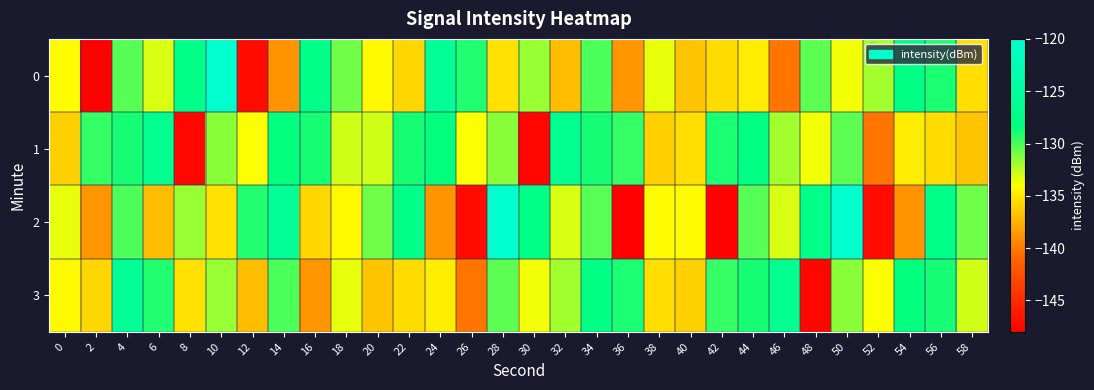

Reading left to right, extract all data points from this chart.

0: 0=-134.1	2=-147.8	4=-130.3	6=-133.1	8=-127.5	10=-120.1	12=-147.2	14=-138.9	16=-127.5	18=-130.9	20=-134.3	22=-135.8	24=-126.1	26=-129.1	28=-135.3	30=-131.7	32=-137.0	34=-130.1	36=-138.7	38=-133.5	40=-136.6	42=-135.5	44=-134.8	46=-140.3	48=-130.5	50=-133.7	52=-132.0	54=-127.8	56=-129.0	58=-135.5
1: 0=-136.2	2=-129.5	4=-128.9	6=-126.8	8=-147.5	10=-131.4	12=-133.9	14=-128.5	16=-128.9	18=-132.9	20=-132.9	22=-128.9	24=-128.5	26=-133.9	28=-131.4	30=-147.5	32=-126.8	34=-128.9	36=-129.5	38=-136.2	40=-135.5	42=-129.0	44=-127.8	46=-132.0	48=-133.7	50=-130.5	52=-140.3	54=-134.8	56=-135.5	58=-136.6
2: 0=-133.5	2=-138.7	4=-130.1	6=-137.0	8=-131.7	10=-135.3	12=-129.1	14=-126.1	16=-135.8	18=-134.3	20=-130.9	22=-127.5	24=-138.9	26=-147.2	28=-120.1	30=-127.5	32=-133.1	34=-130.3	36=-147.8	38=-134.1	40=-134.1	42=-147.8	44=-130.3	46=-133.1	48=-127.5	50=-120.1	52=-147.2	54=-138.9	56=-127.5	58=-130.9
3: 0=-134.3	2=-135.8	4=-126.1	6=-129.1	8=-135.3	10=-131.7	12=-137.0	14=-130.1	16=-138.7	18=-133.5	20=-136.6	22=-135.5	24=-134.8	26=-140.3	28=-130.5	30=-133.7	32=-132.0	34=-127.8	36=-129.0	38=-135.5	40=-136.2	42=-129.5	44=-128.9	46=-126.8	48=-147.5	50=-131.4	52=-133.9	54=-128.5	56=-128.9	58=-132.9